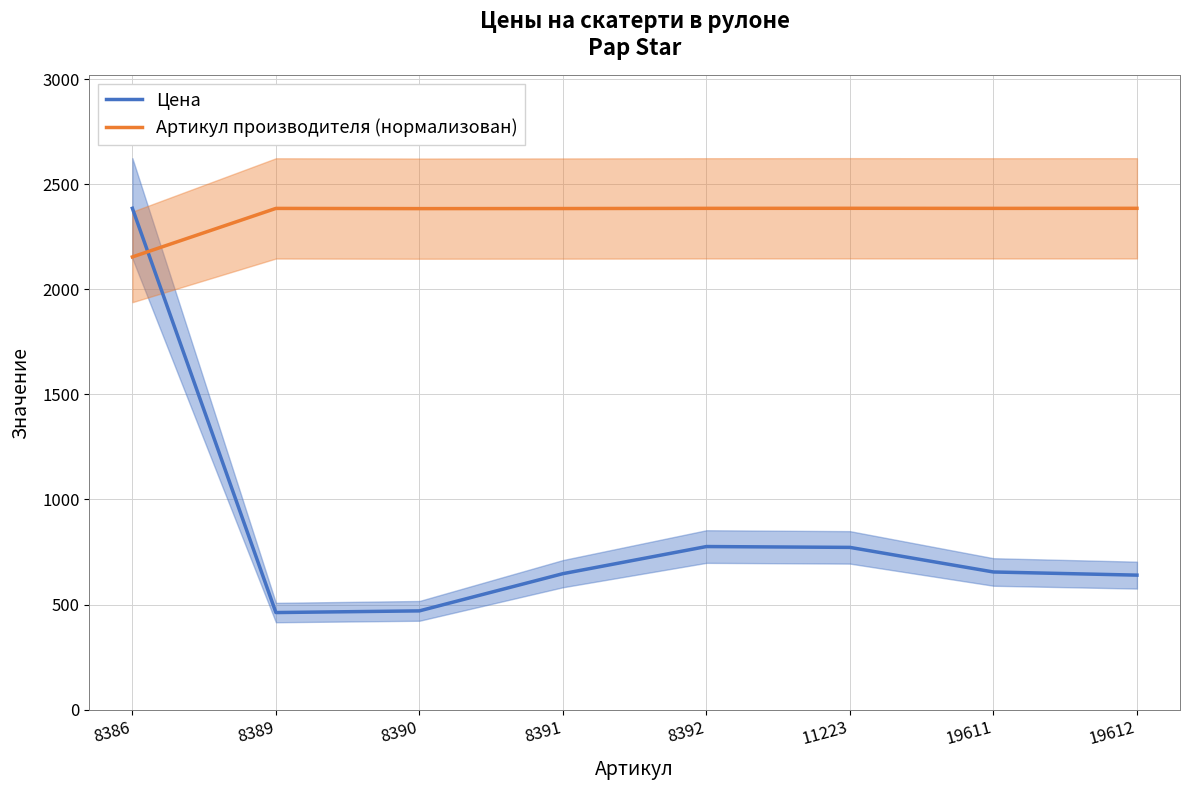

At which category is the sum across all series the highest?

8386